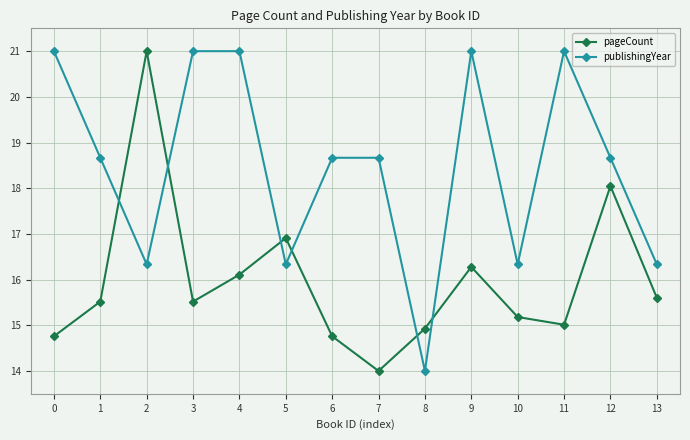

The pageCount series shows 16.1 at 4. True or false?

True